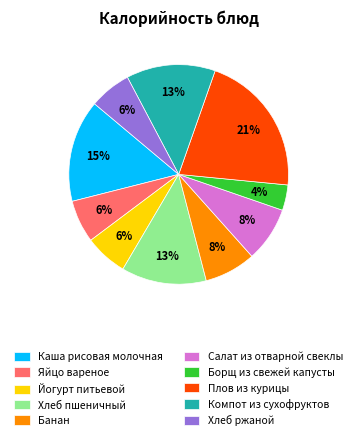

Which category has the biggest portion of the pie?

Плов из курицы